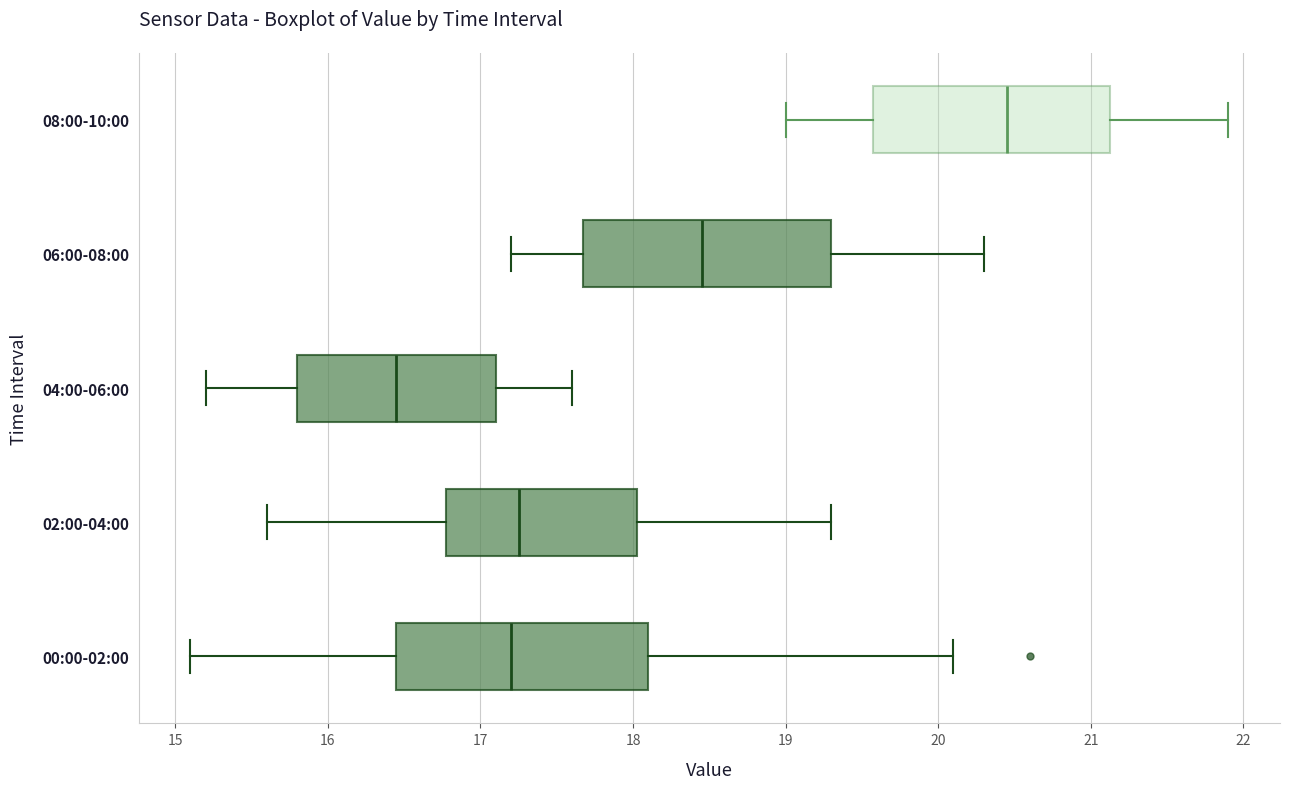

Reading bottom to top, read every box against the x-axis: the position of its median line, the range the box covers, and the ends of its whiskers. The values are not printed on the chart, so give them approximately, as read against the axis.

00:00-02:00: median 17.2, box 16.5 to 18.1, whiskers 15.1 to 20.1
02:00-04:00: median 17.3, box 16.8 to 18.0, whiskers 15.6 to 19.3
04:00-06:00: median 16.5, box 15.8 to 17.1, whiskers 15.2 to 17.6
06:00-08:00: median 18.5, box 17.7 to 19.3, whiskers 17.2 to 20.3
08:00-10:00: median 20.5, box 19.6 to 21.1, whiskers 19.0 to 21.9